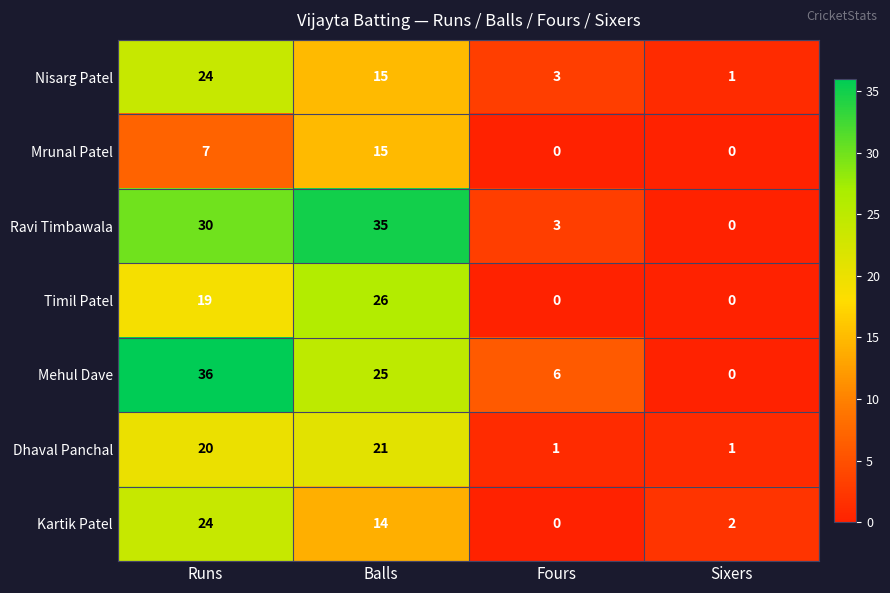

Rank the categories by Nisarg Patel value from lowest to highest.

Sixers, Fours, Balls, Runs